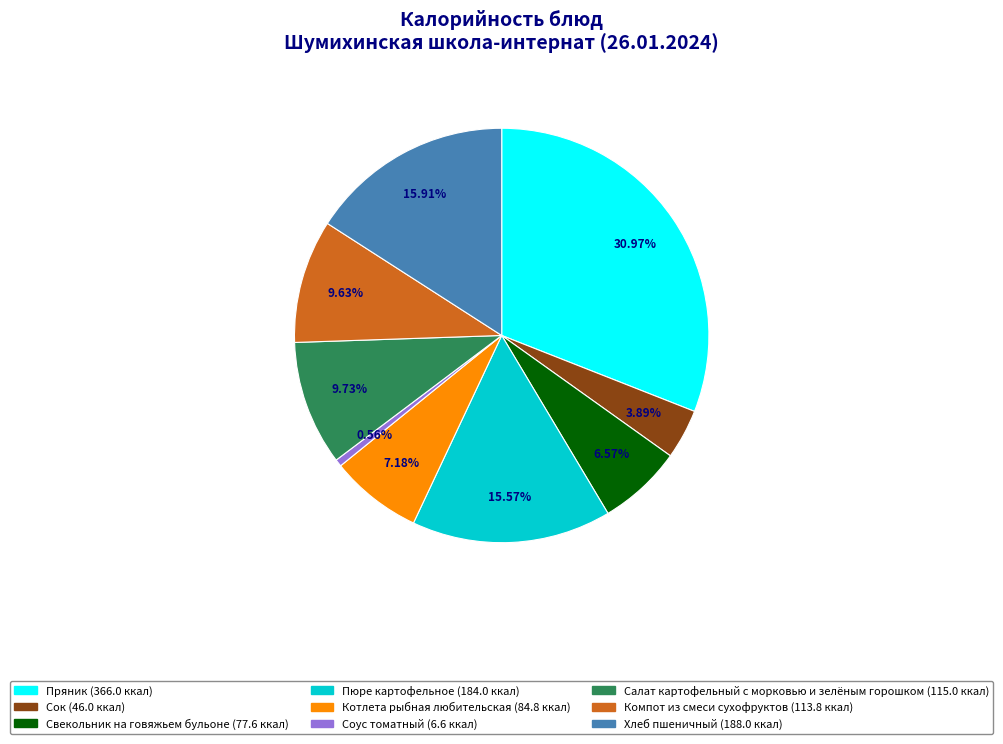

How much of the chart is everything except Свекольник на говяжьем бульоне?

93.4%